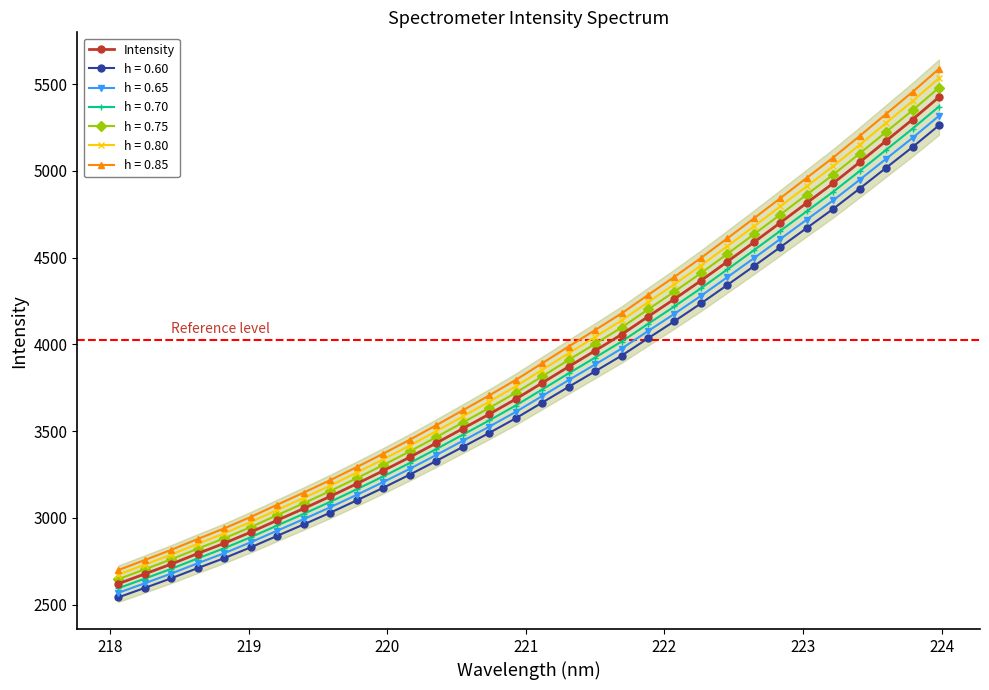

Reading right to left, transcribe all the data shown in this chart.

5425.7	5296.6	5173.5	5050.1	4929.5	4815.9	4701.9	4588.8	4477.6	4367.6	4262.3	4160.4	4057.3	3964.1	3871.9	3778.3	3684.9	3598.2	3514.8	3431.7	3350.4	3272.5	3197.5	3124.5	3054.7	2986.9	2918.7	2854.5	2795.3	2734.5	2677.4	2621.2